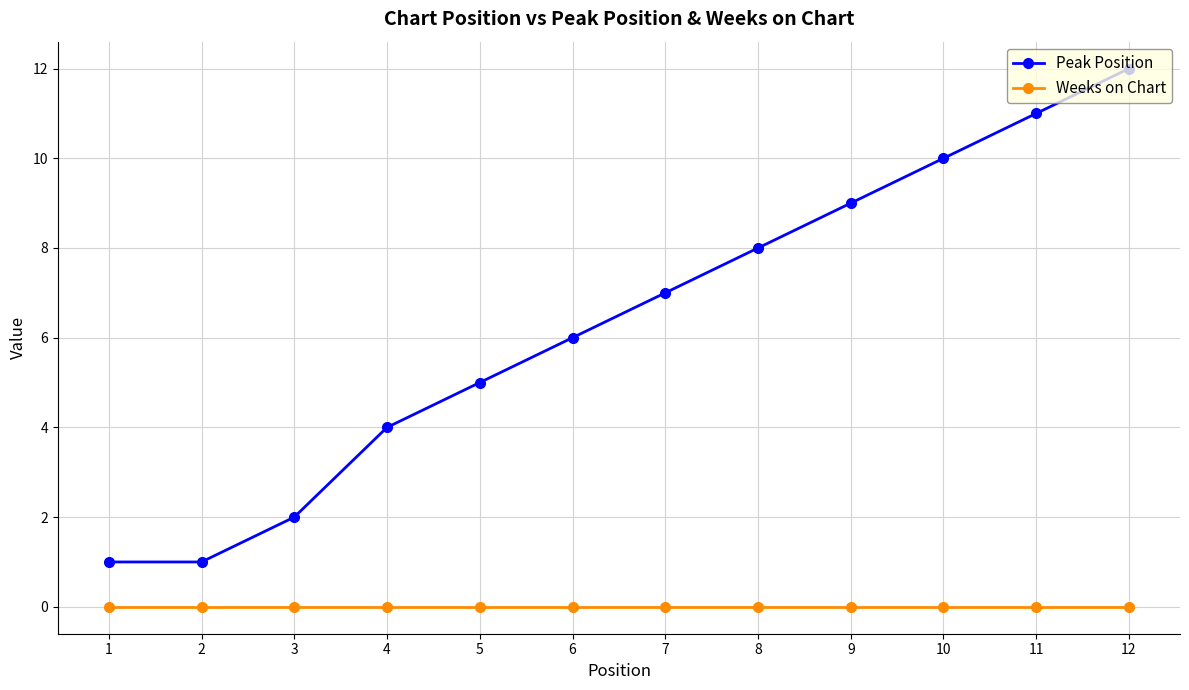

Rank the series by their average value, from highest to lowest.

Peak Position, Weeks on Chart